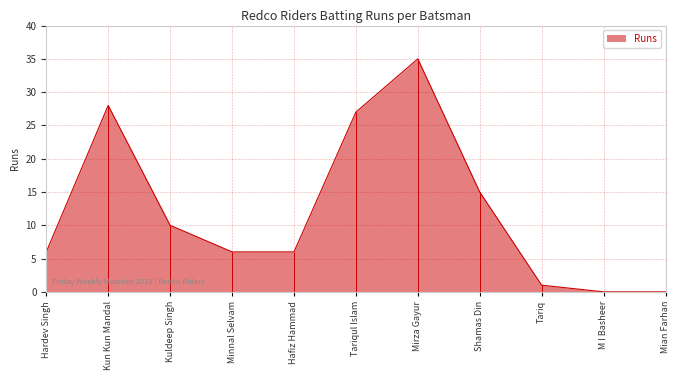

What is the greatest value displayed?

35